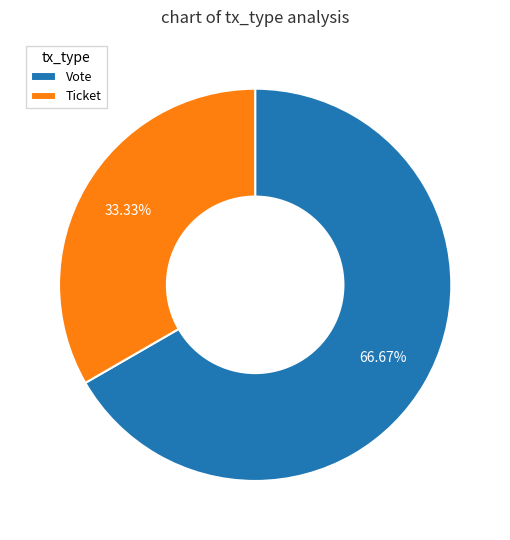

Is the sum of Ticket and Vote greater than half?

Yes